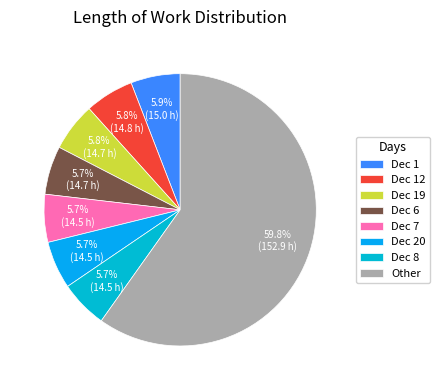

Is there a majority slice in this chart?

Yes